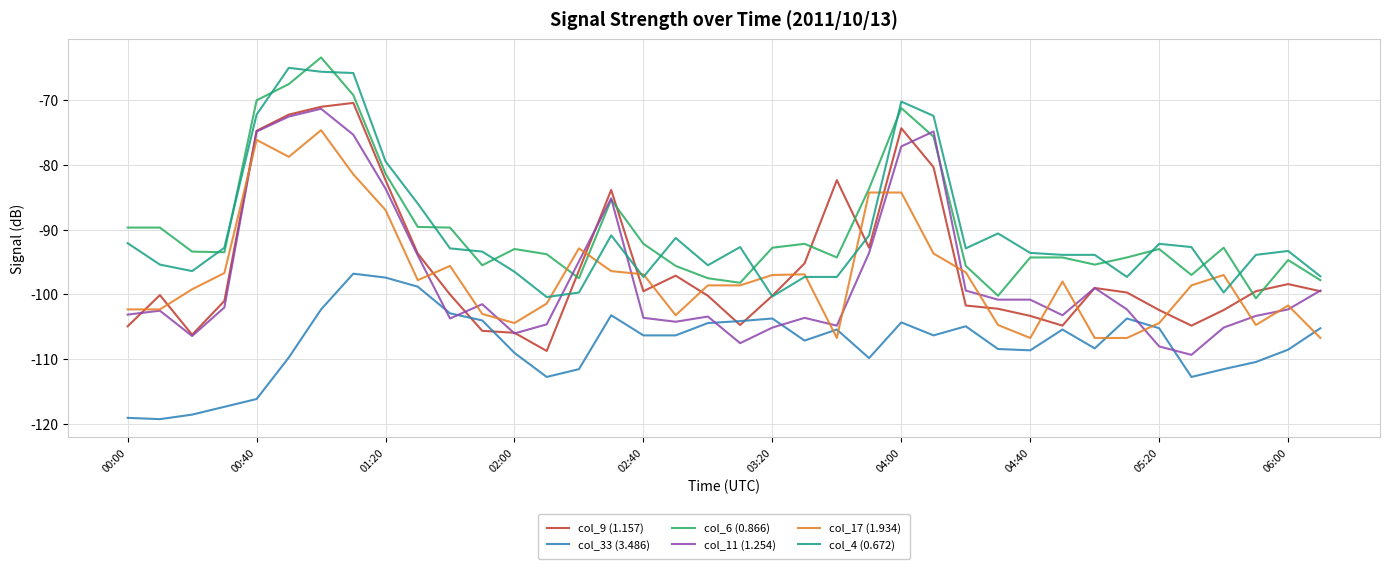

What is the greatest value displayed?

-63.5